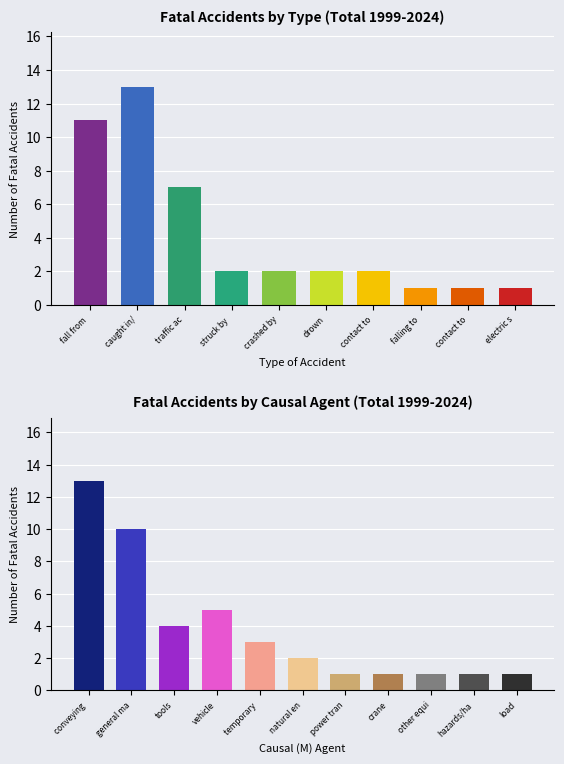

Rank the categories by value from highest to lowest.

caught in/, fall from, traffic ac, struck by, crashed by, drown, contact to, falling to, contact to, electric s